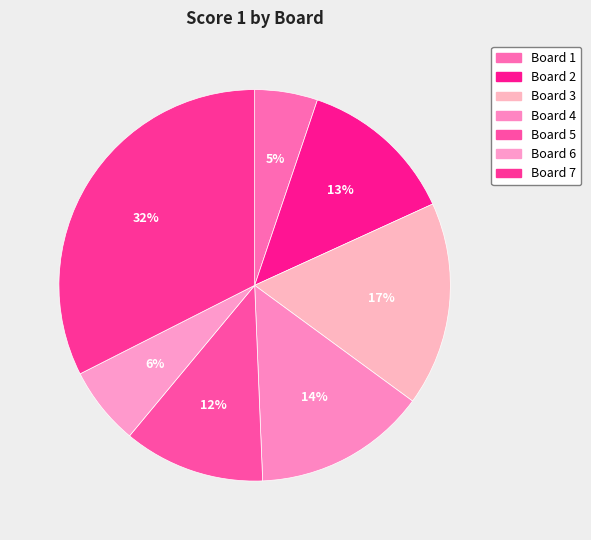

Which category has the biggest portion of the pie?

Board 7